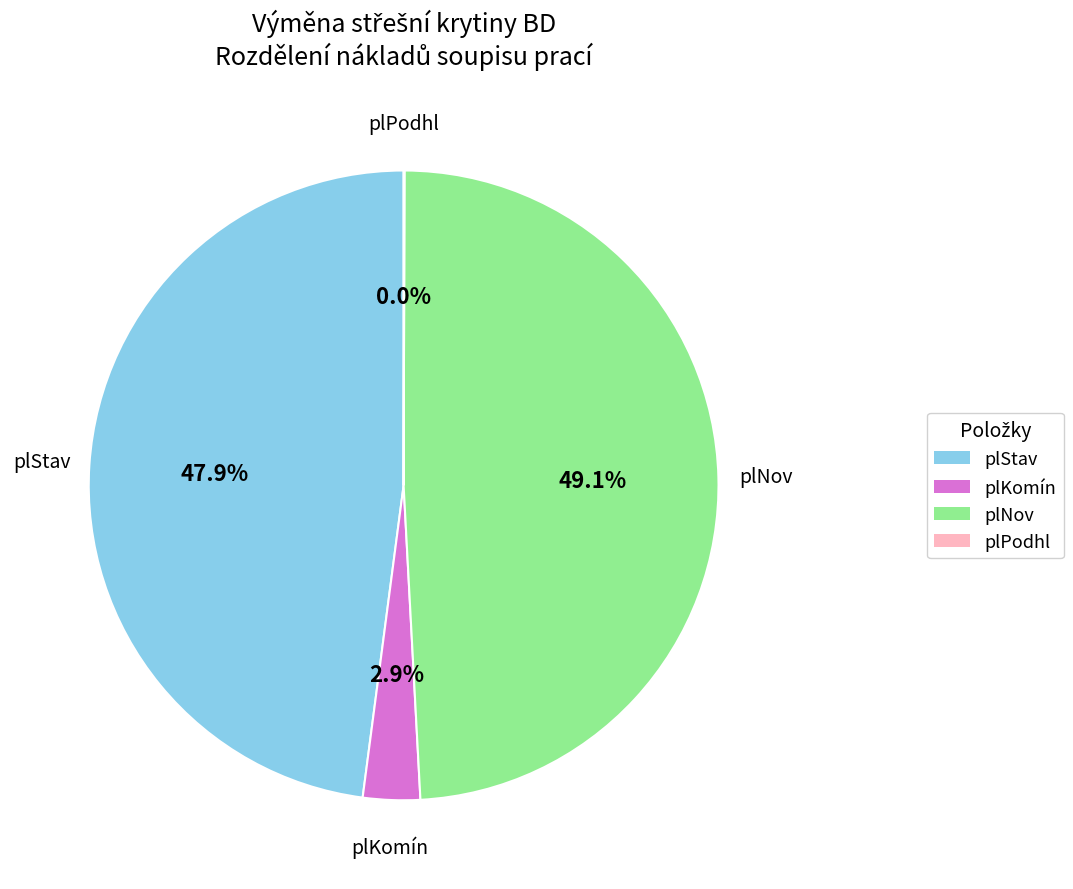

Does plStav represent more than half of the total?

No